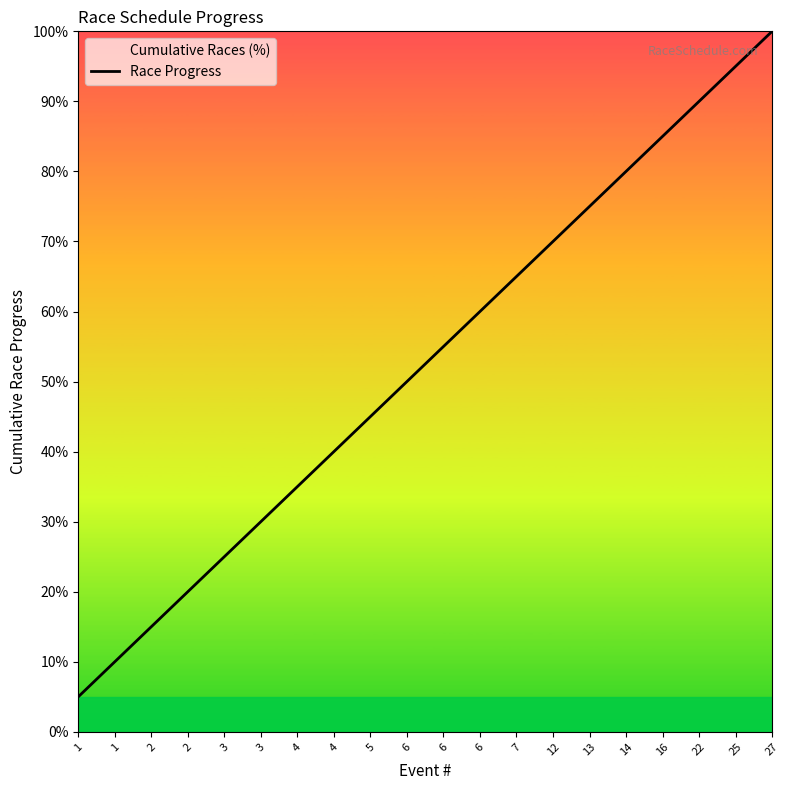

True or false: the data has more than 2 interior local peaks.

False